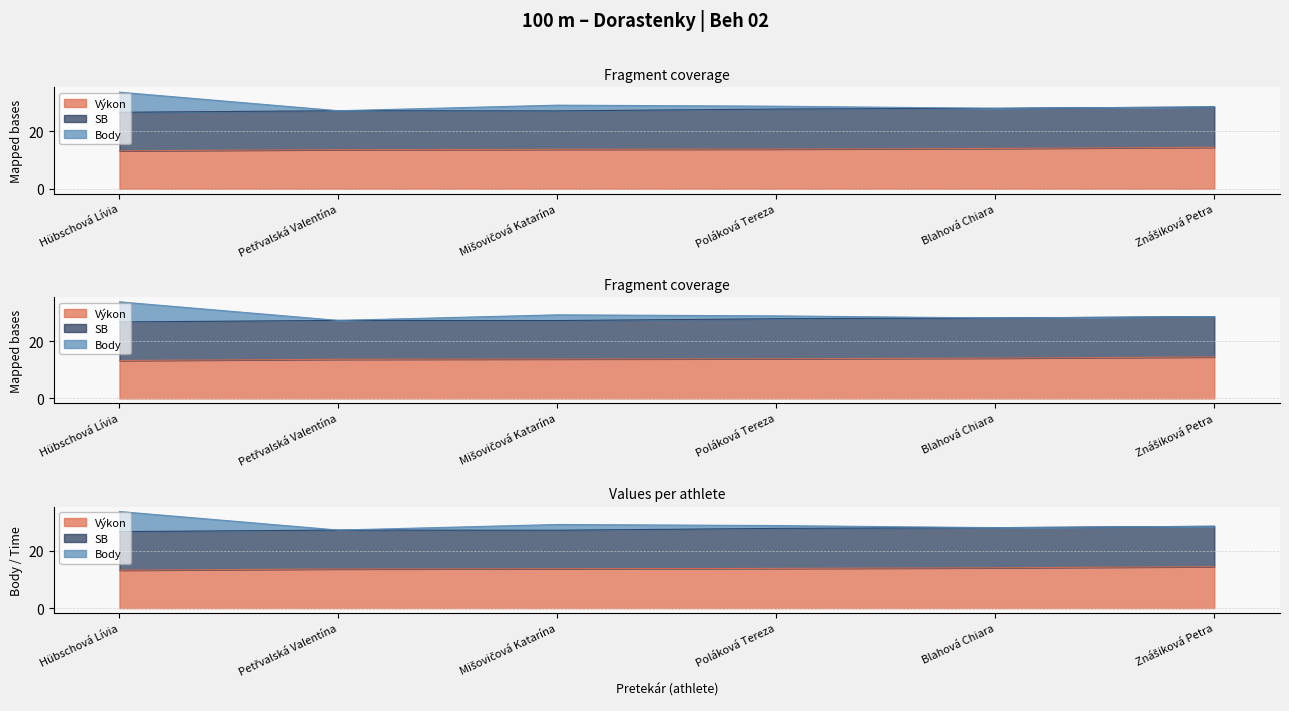

What is the label of the 5th point from the left?

Blahová Chiara